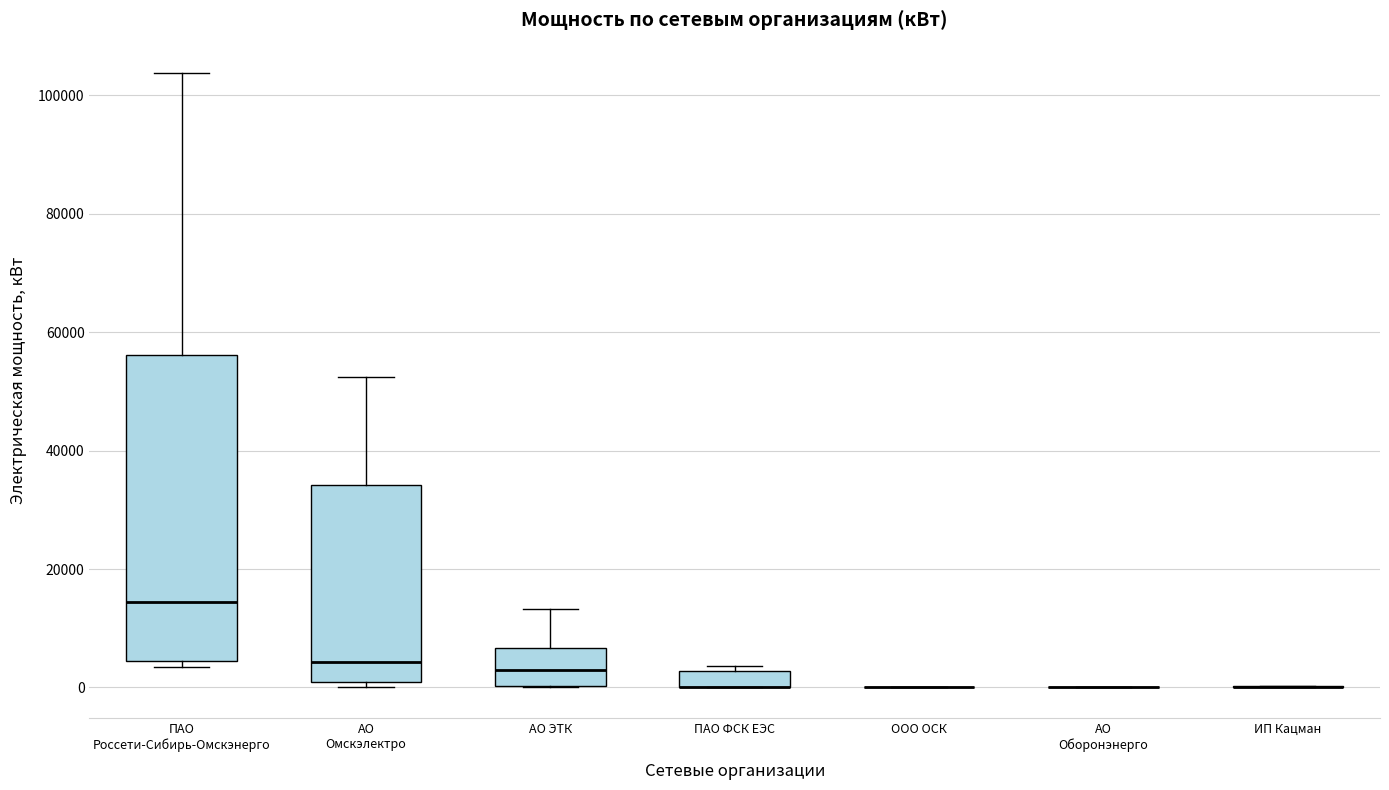

Which box is the tallest, from its lower edge to its upper edge?

ПАО Россети-Сибирь-Омскэнерго